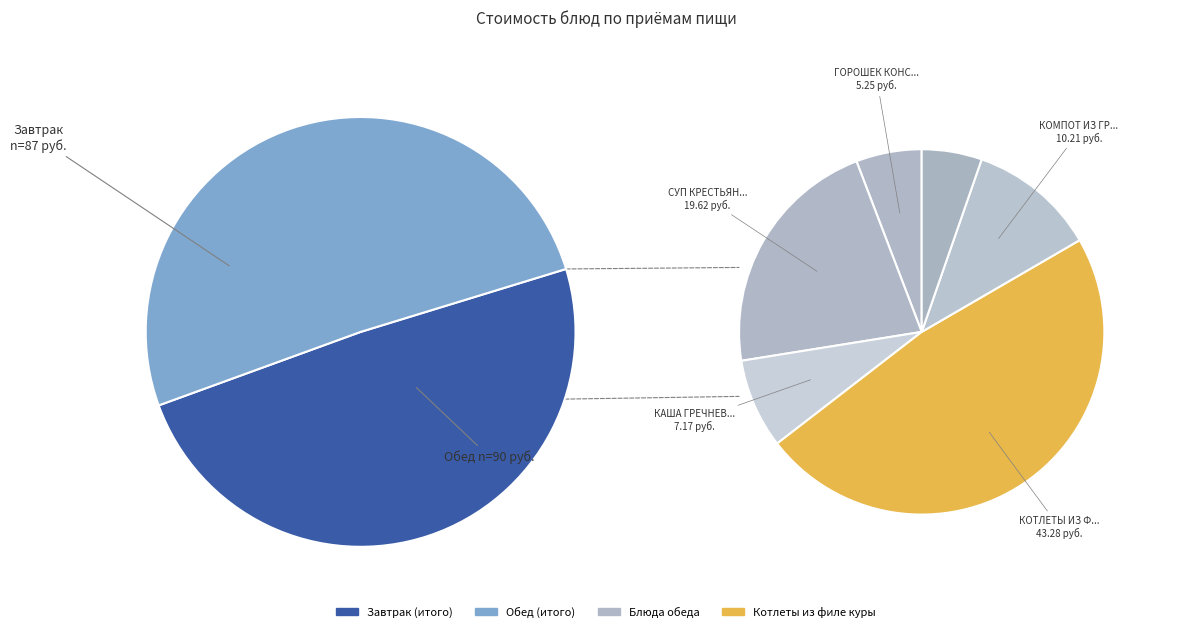

The ПОВИДЛО (ПОРЦИЯ) slice represents 5% of the pie. True or false?

True